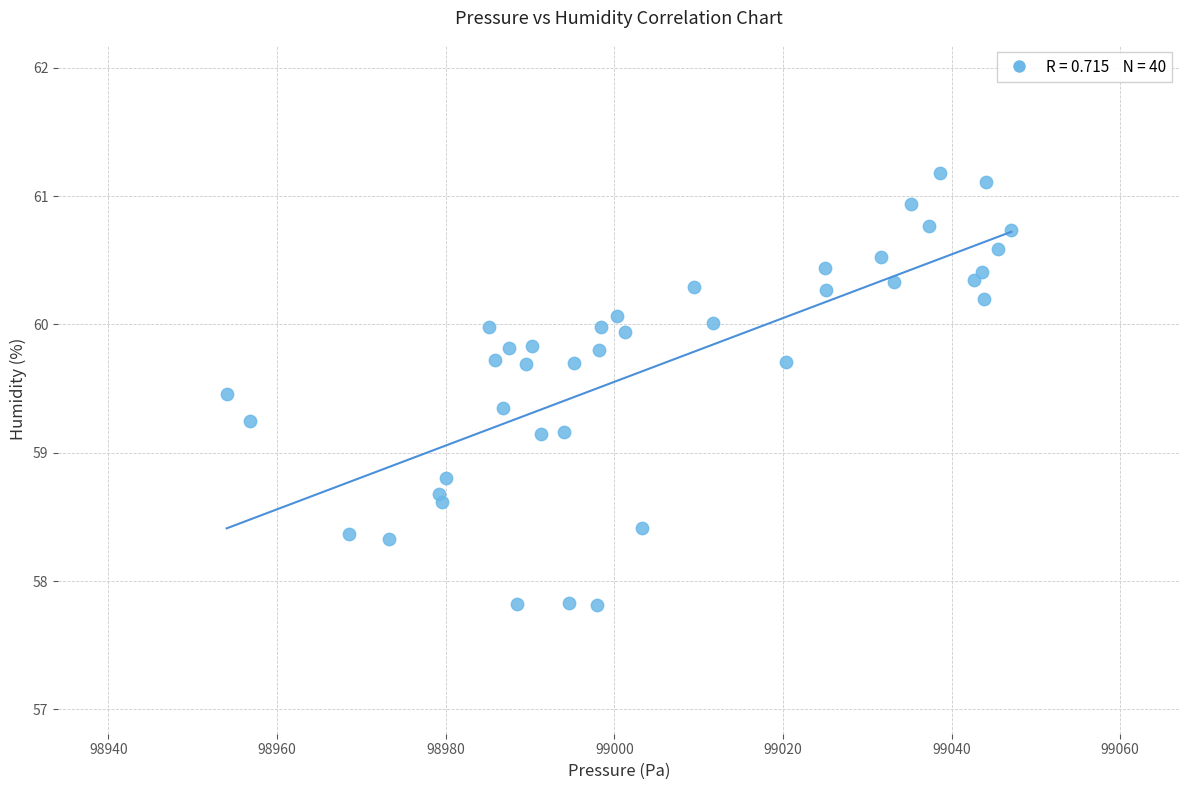

What is the range of Y values (max minus min)?

3.4